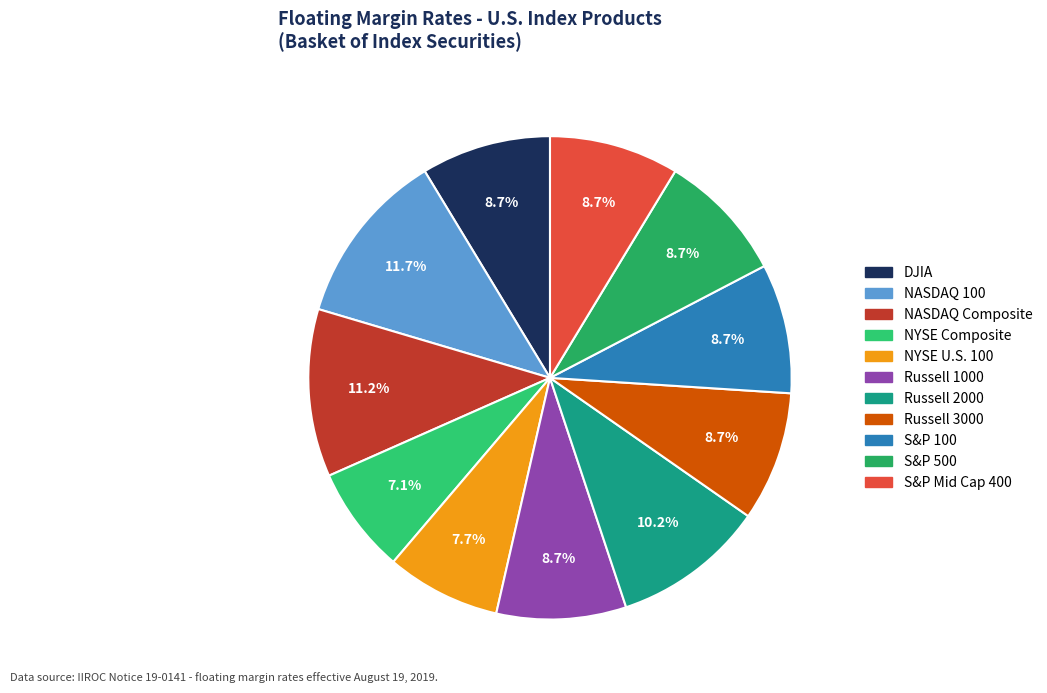

How many segments does this pie chart have?

11